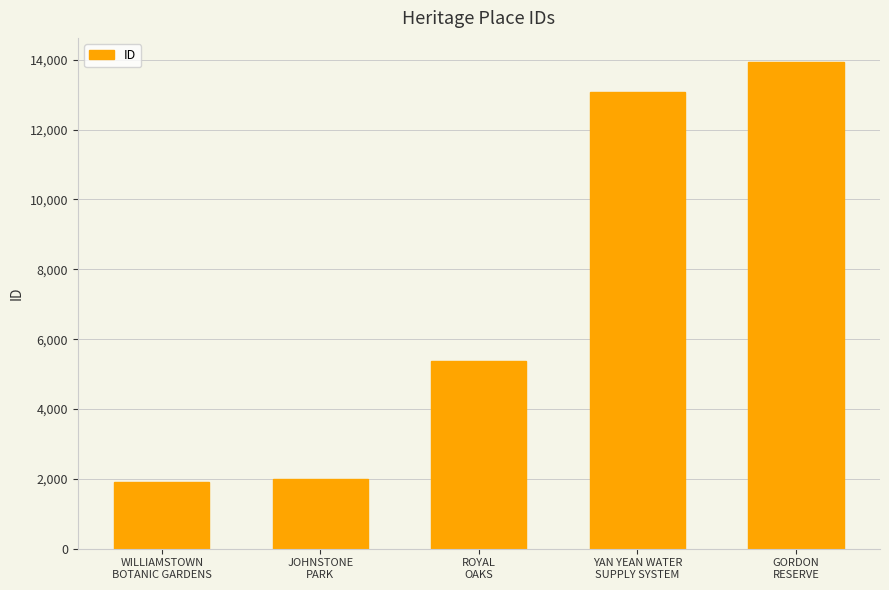

The value at JOHNSTONE
PARK is 1151. True or false?

False